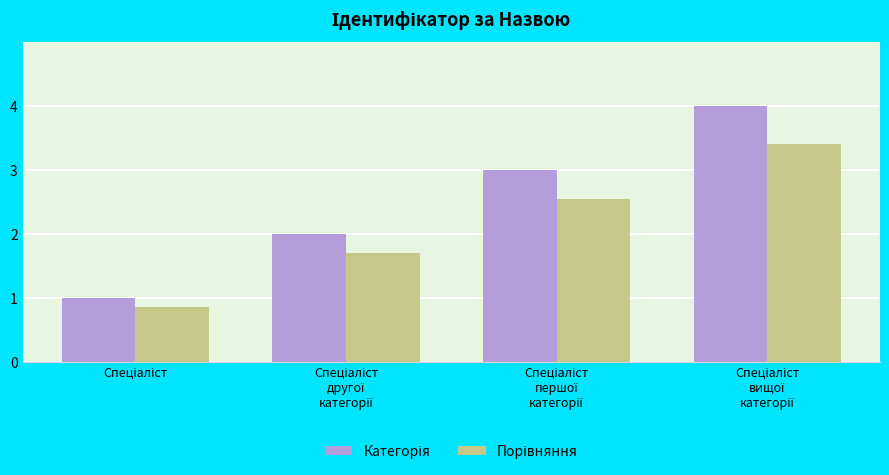

What is the maximum value shown in the chart?

4.0